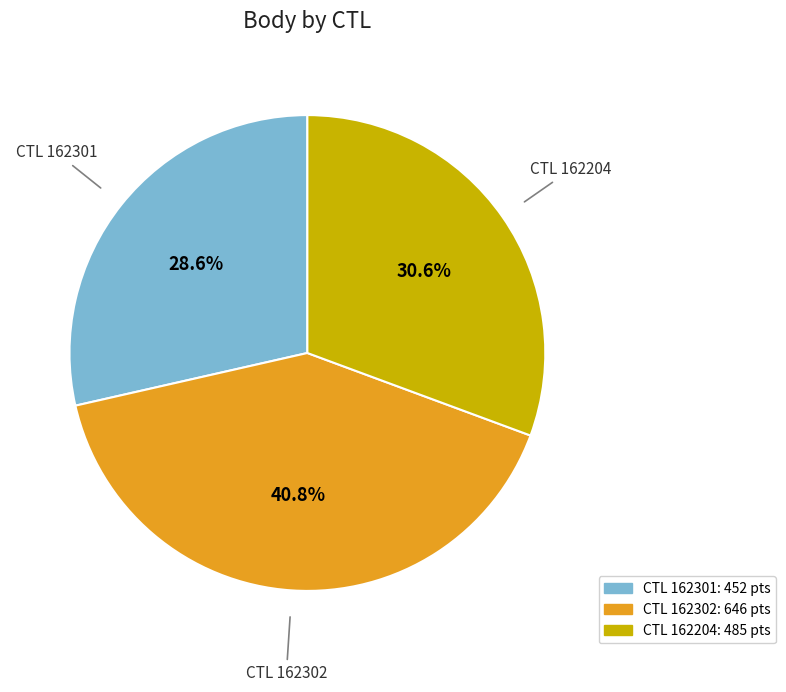

How many slices are in this pie chart?

3